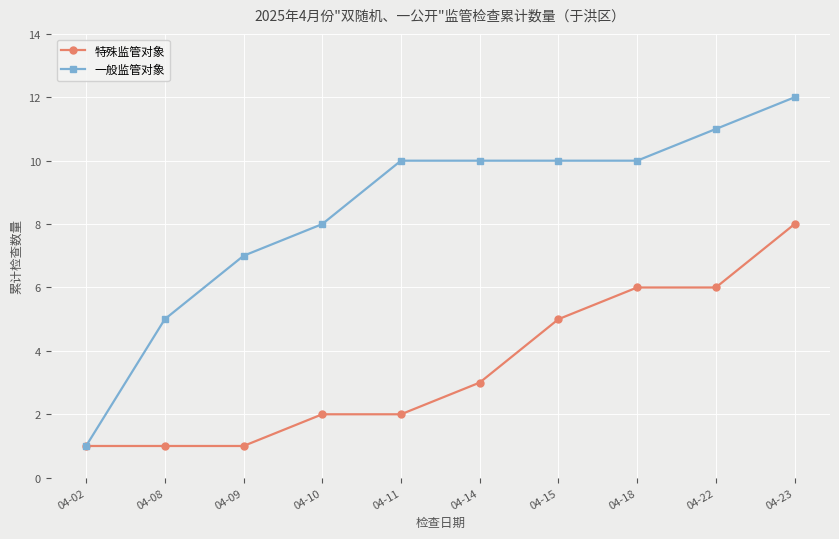

Rank the series by their average value, from lowest to highest.

特殊监管对象, 一般监管对象